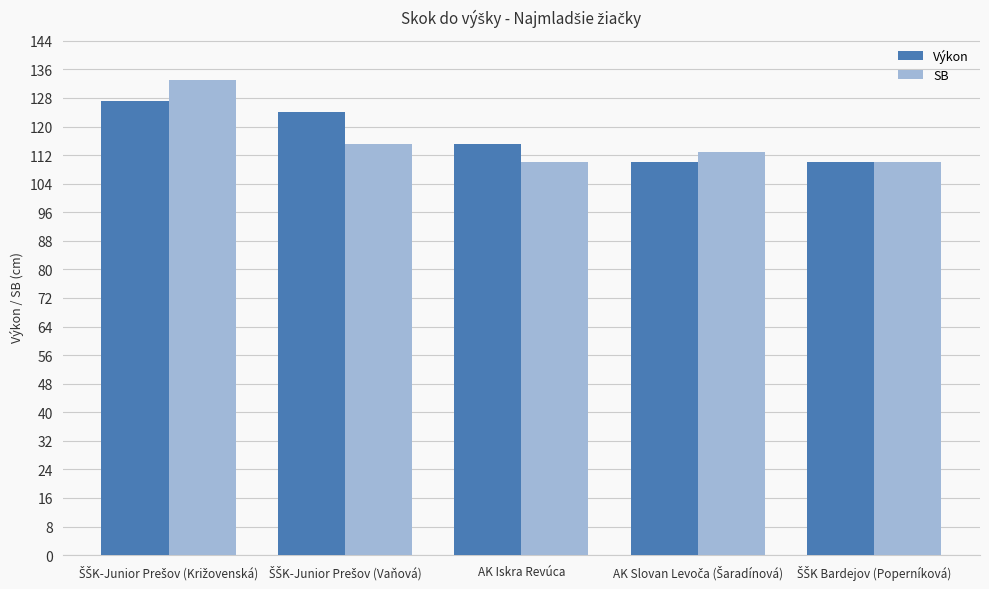

Rank the series by their maximum value, from highest to lowest.

SB, Výkon